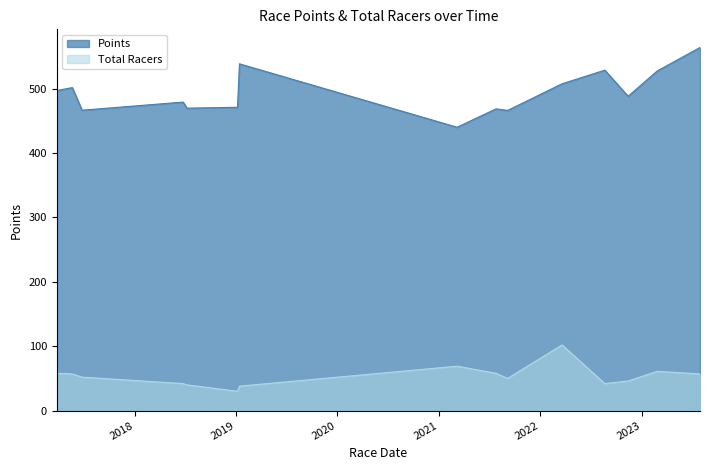

Reading right to left, transcribe all the data shown in this chart.

Points: 563.9	527.6	488.2	528.7	507.6	507.6	466.2	468.6	440.1	538.5	471.1	469.7	479.2	466.5	501.6	501.6	497.1
Total Racers: 57.0	61.0	46.0	42.0	102.0	102.0	50.0	58.0	69.0	38.0	30.0	40.0	42.0	52.0	57.0	57.0	58.0